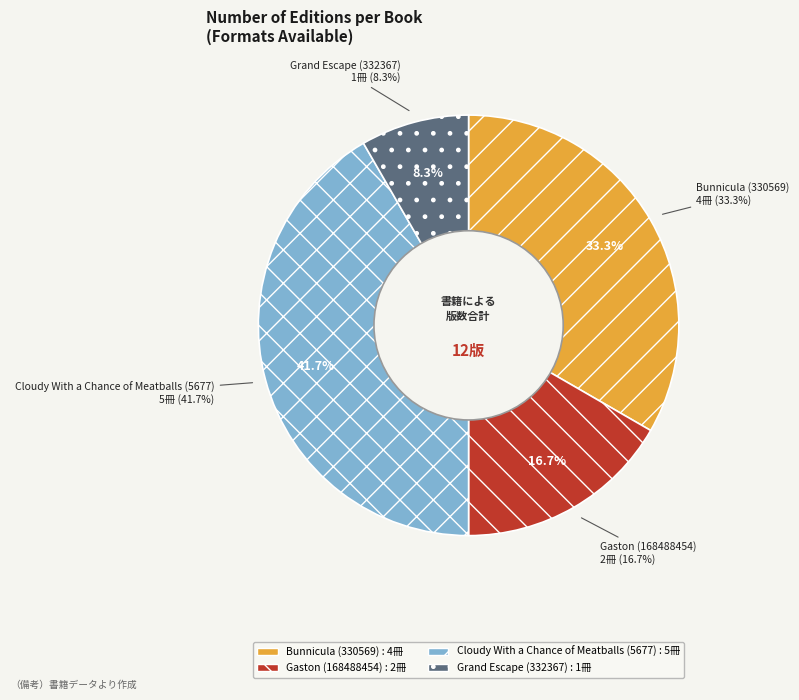

What percentage is the Bunnicula (330569) slice, to the nearest percent?

33%